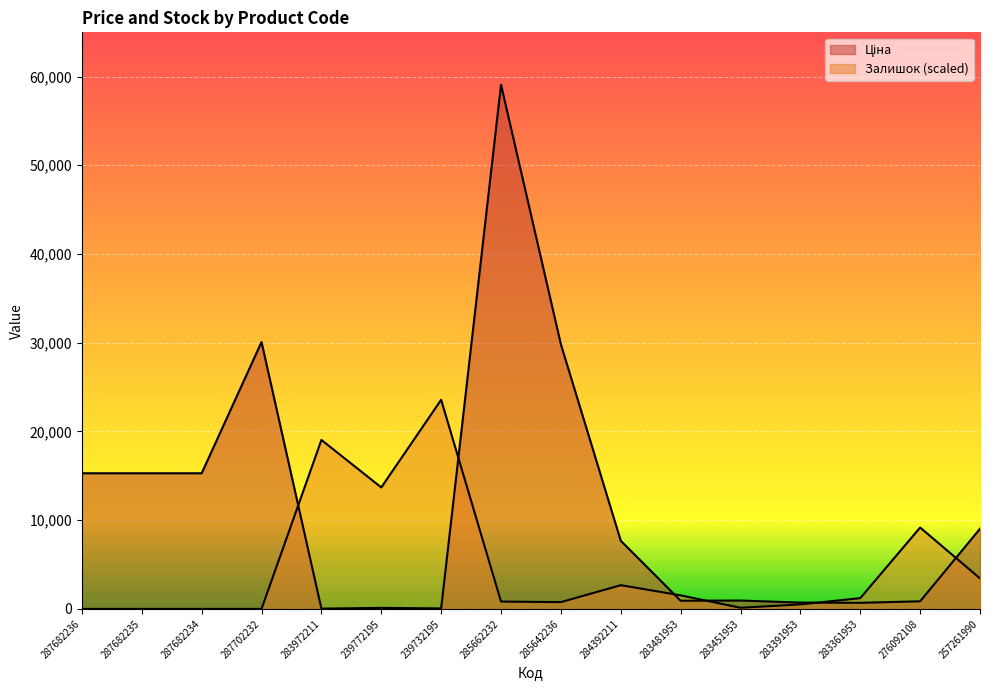

True or false: Ціна and Залишок cross at least once.

True